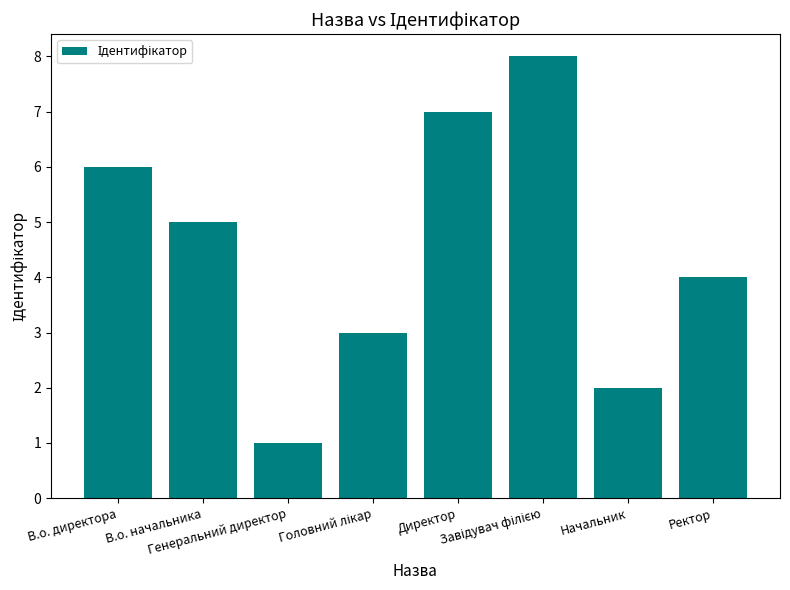

What is the difference between the maximum and minimum values?

7